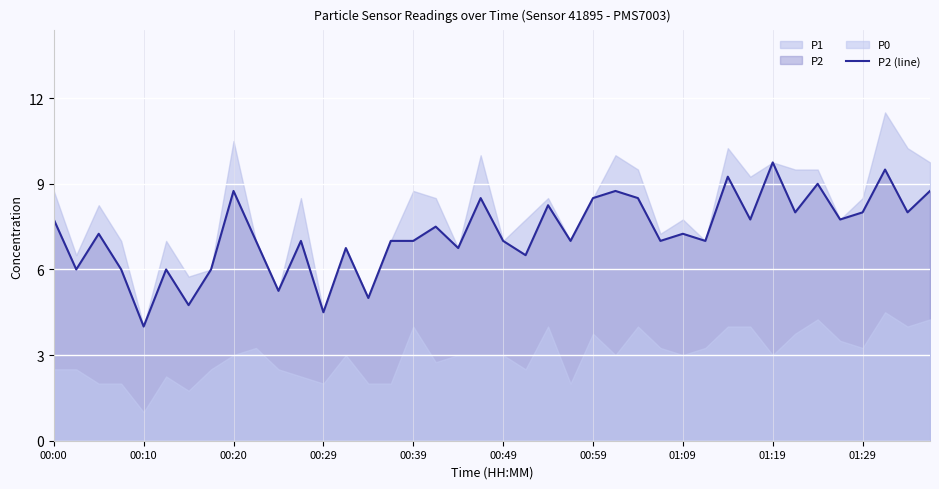

True or false: P2 (line) has a value of 7.8 at 00:00.

True